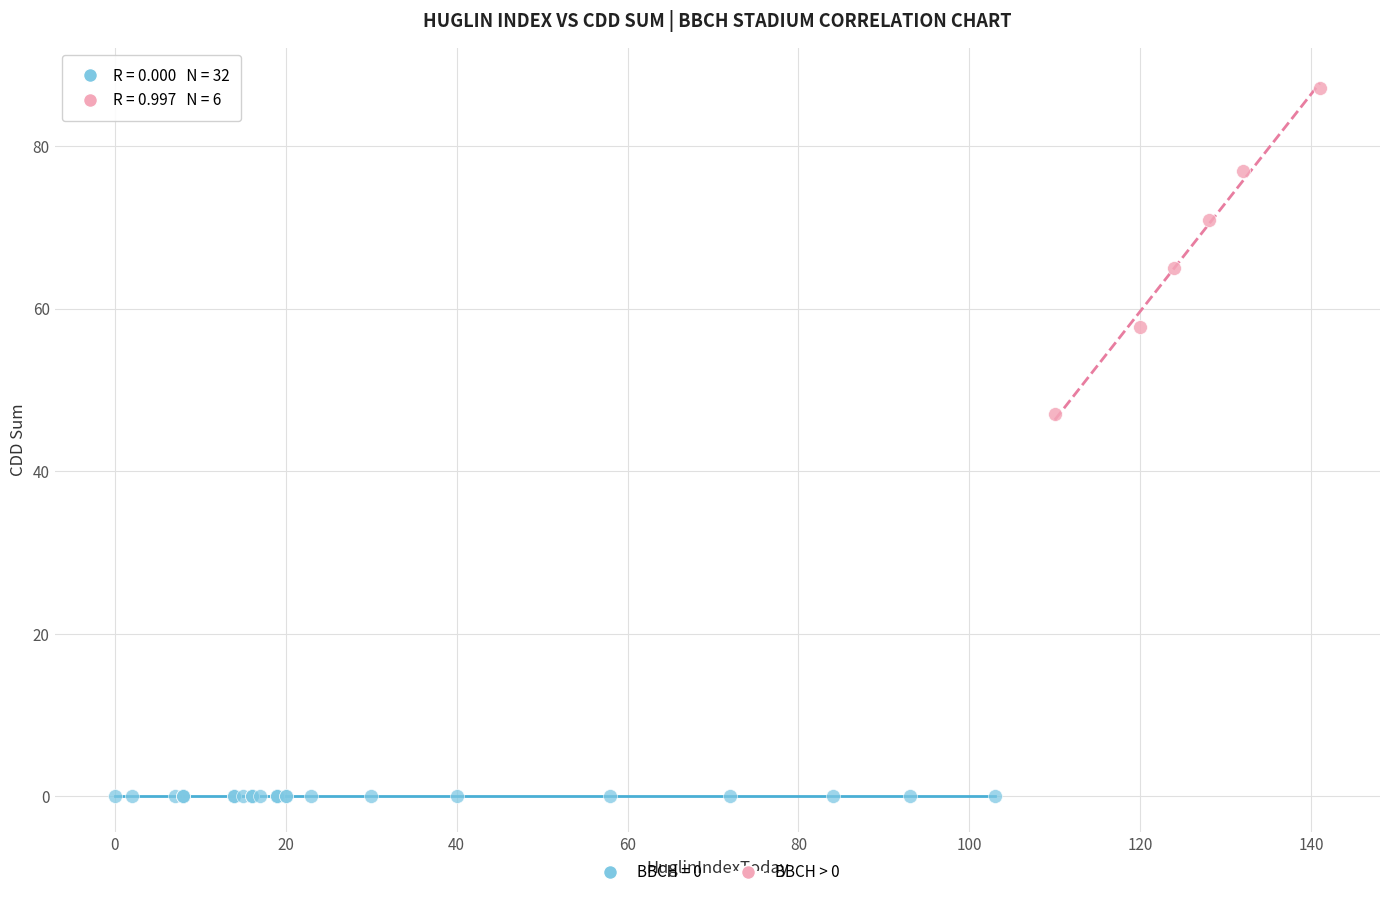

Which series contains the highest Y value?

BBCH > 0